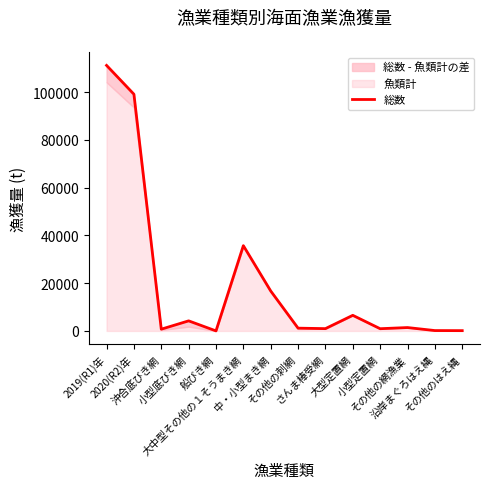

What is the label of the 8th point from the right?

中・小型まき網